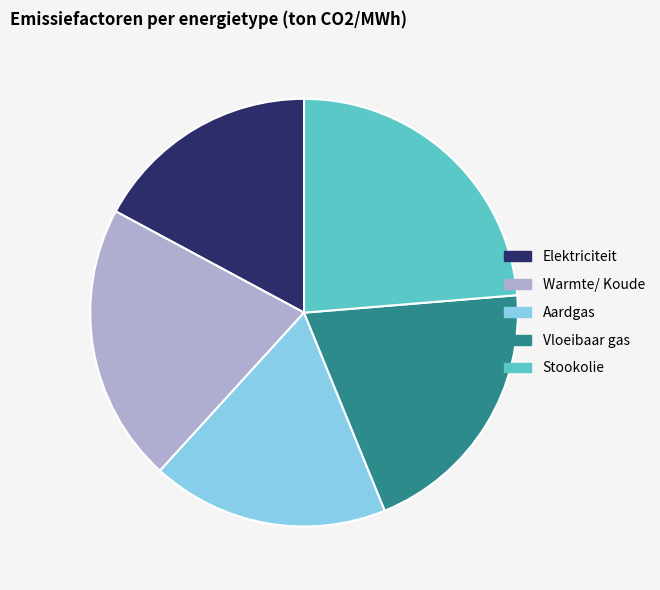

How many slices are in this pie chart?

5